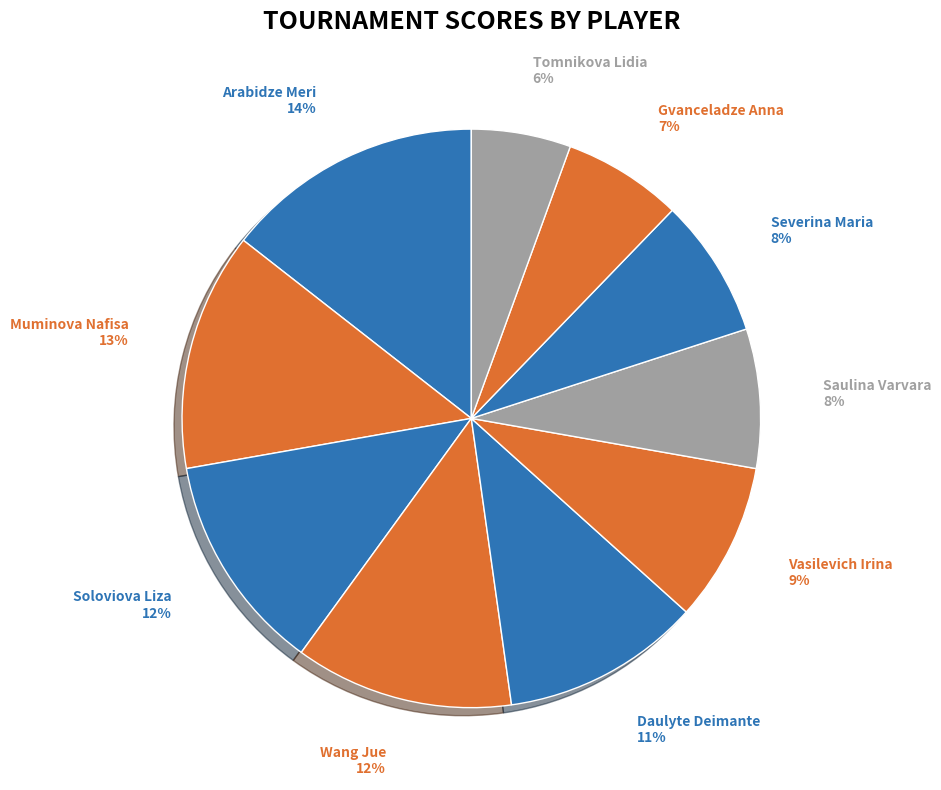

How many slices are in this pie chart?

10